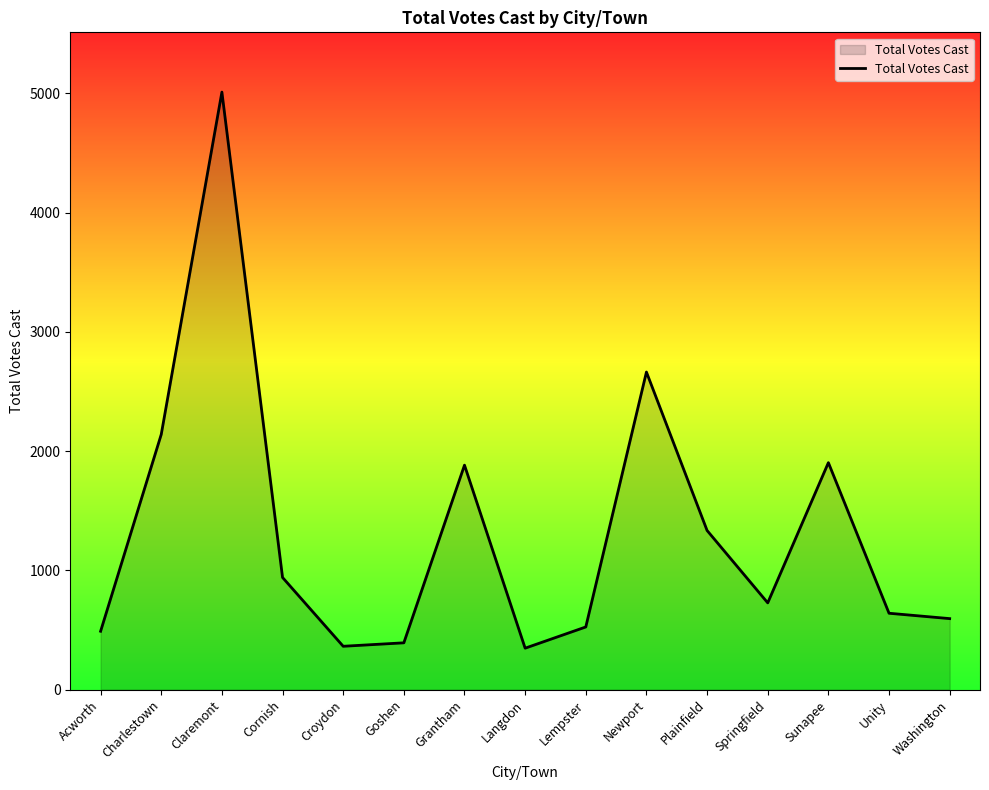

What is the change in value from Langdon to Sunapee?

+1556